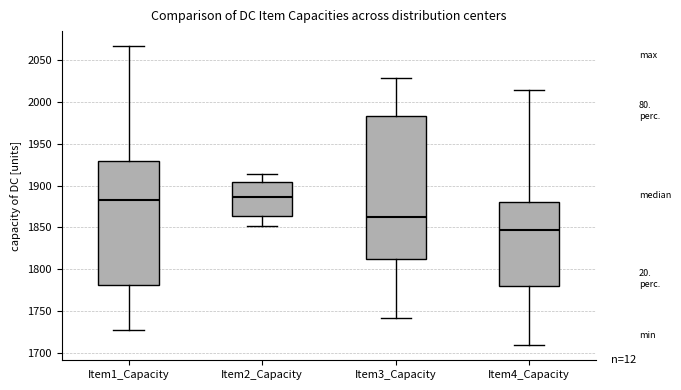

Comparing the boxes themselves (not the whiskers), which one is the tallest?

Item3_Capacity